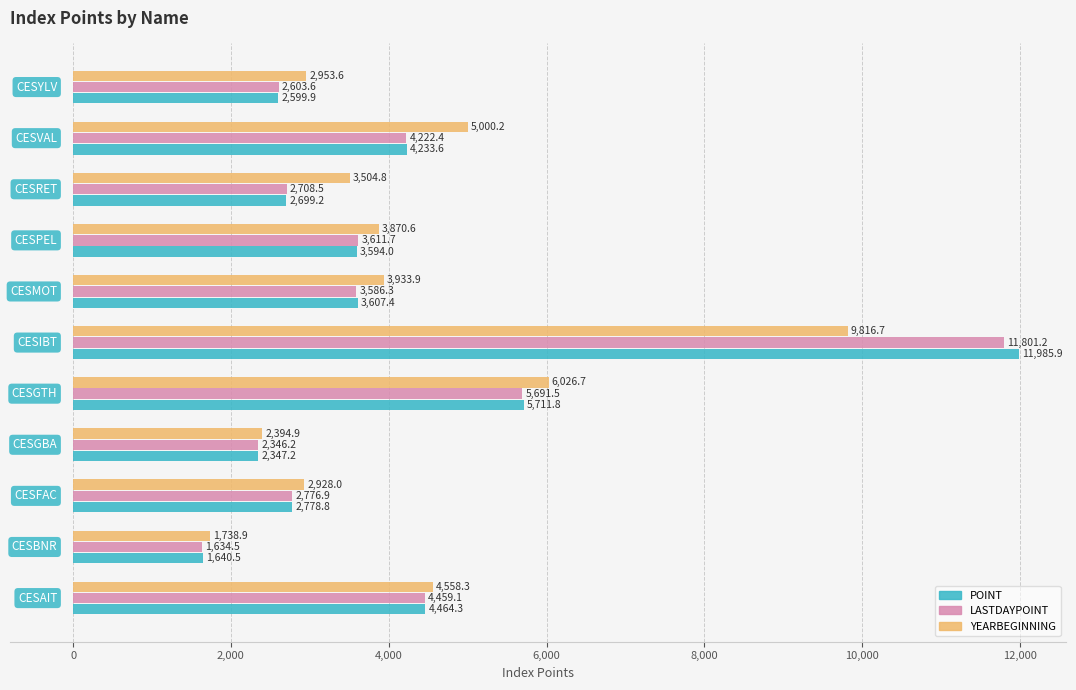

At how many categories does at least one series exceed 2780?

9